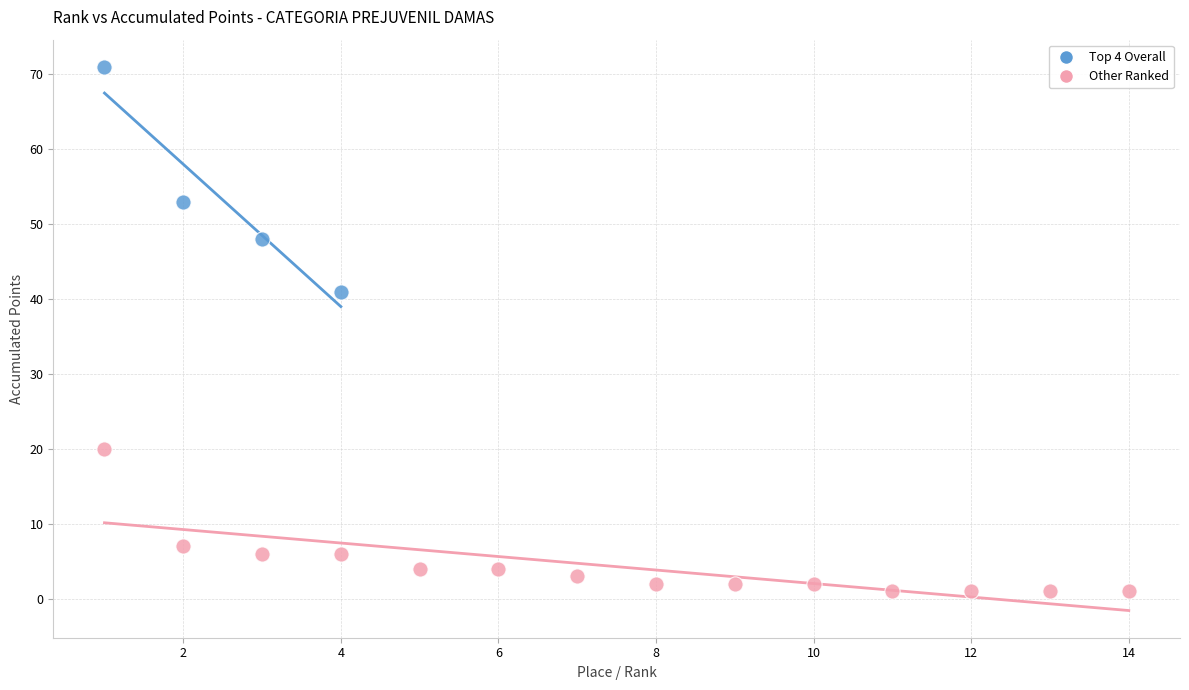

Which series has the largest Y range (max minus min)?

Top 4 Overall